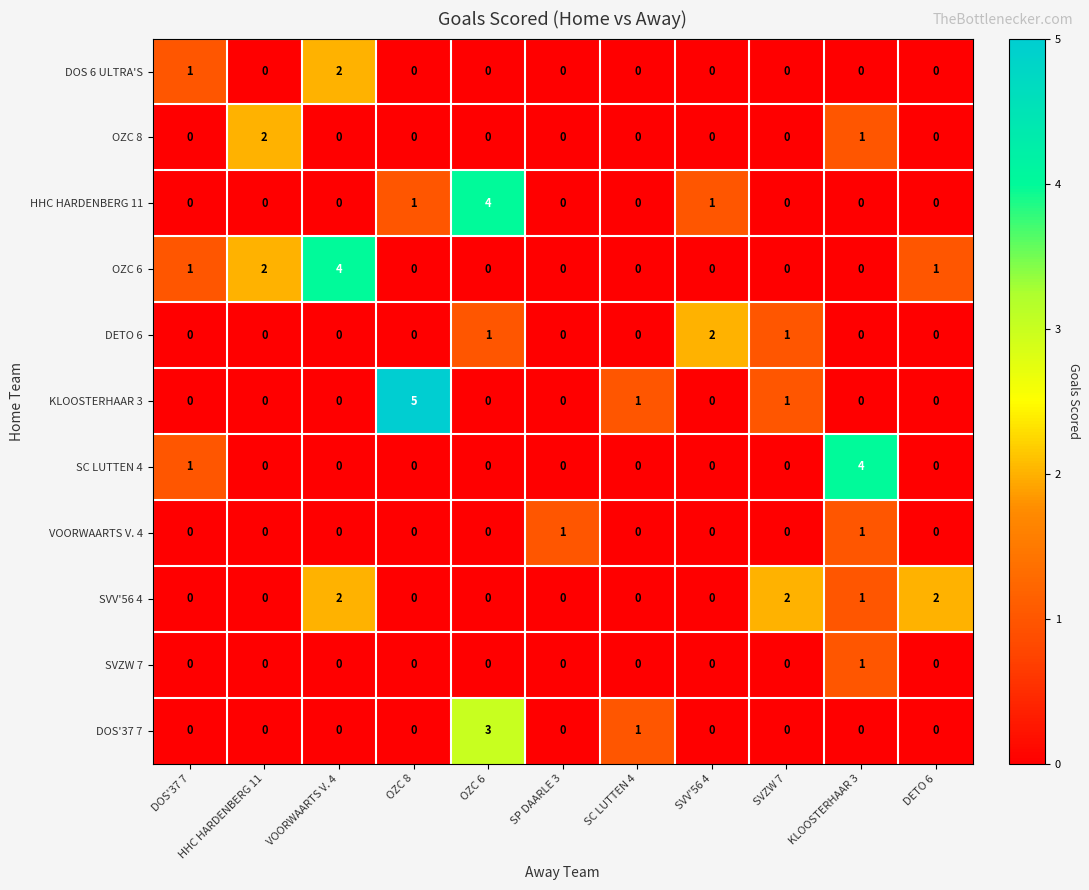

What is the total value across all series at SVV'56 4?

3